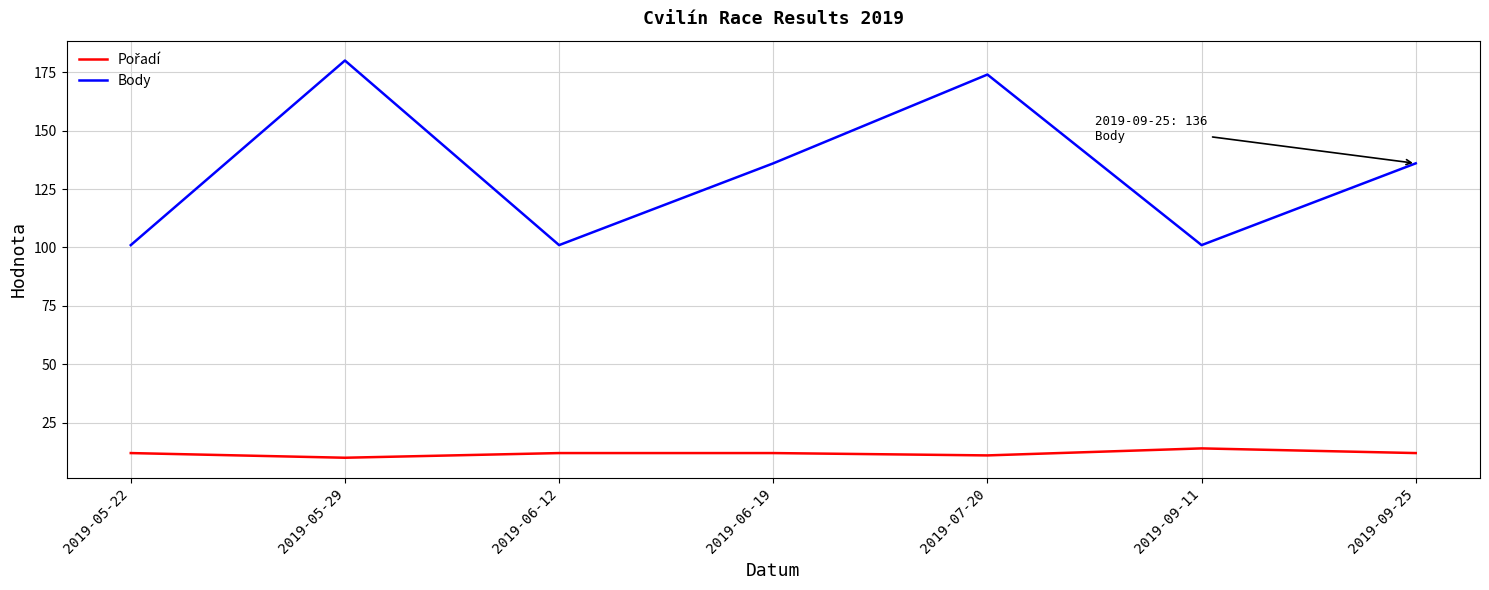

What is the difference between the maximum and minimum values in the Body series?

79